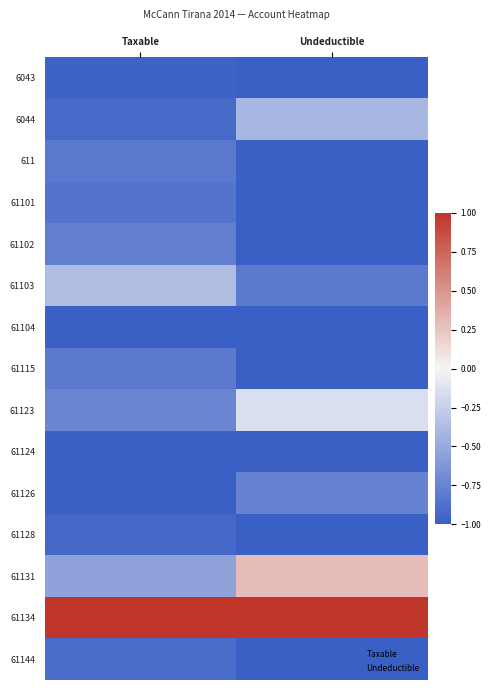

Which series changed the most between Taxable and Undeductible?

61131